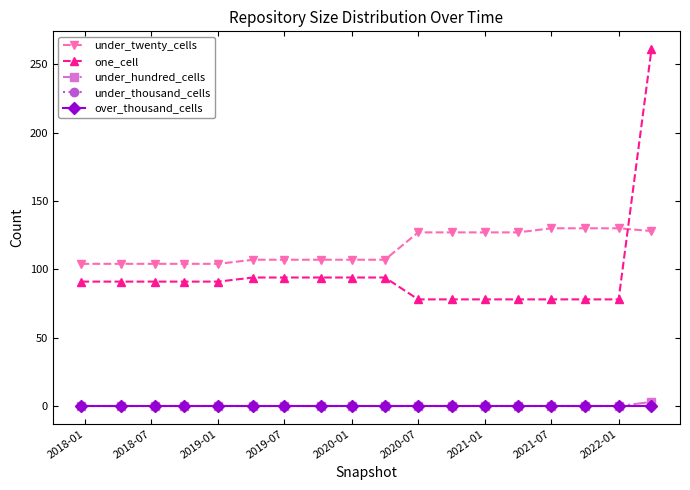

True or false: under_thousand_cells has more than 0 interior local peaks.

False